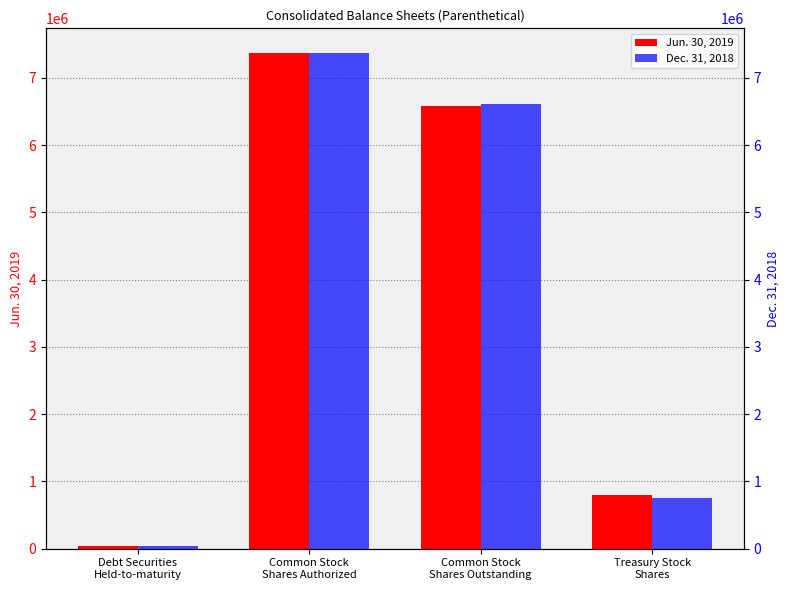

Which series has the largest total across all categories?

Jun. 30, 2019